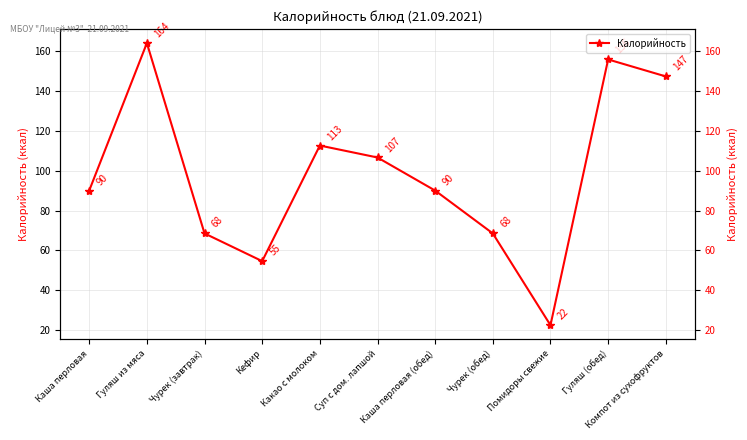

Where is the first local maximum?

Гуляш из мяса